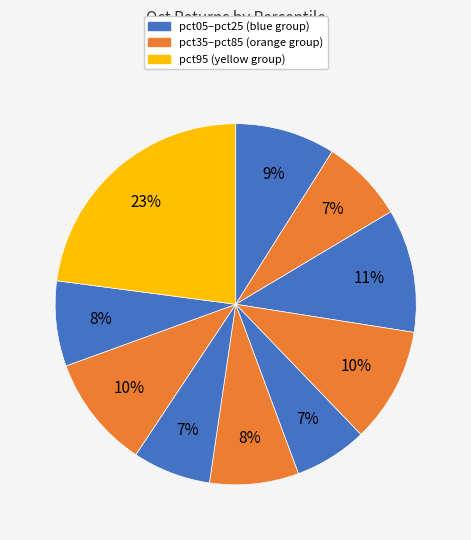

Count the number of slices in the pie.

10